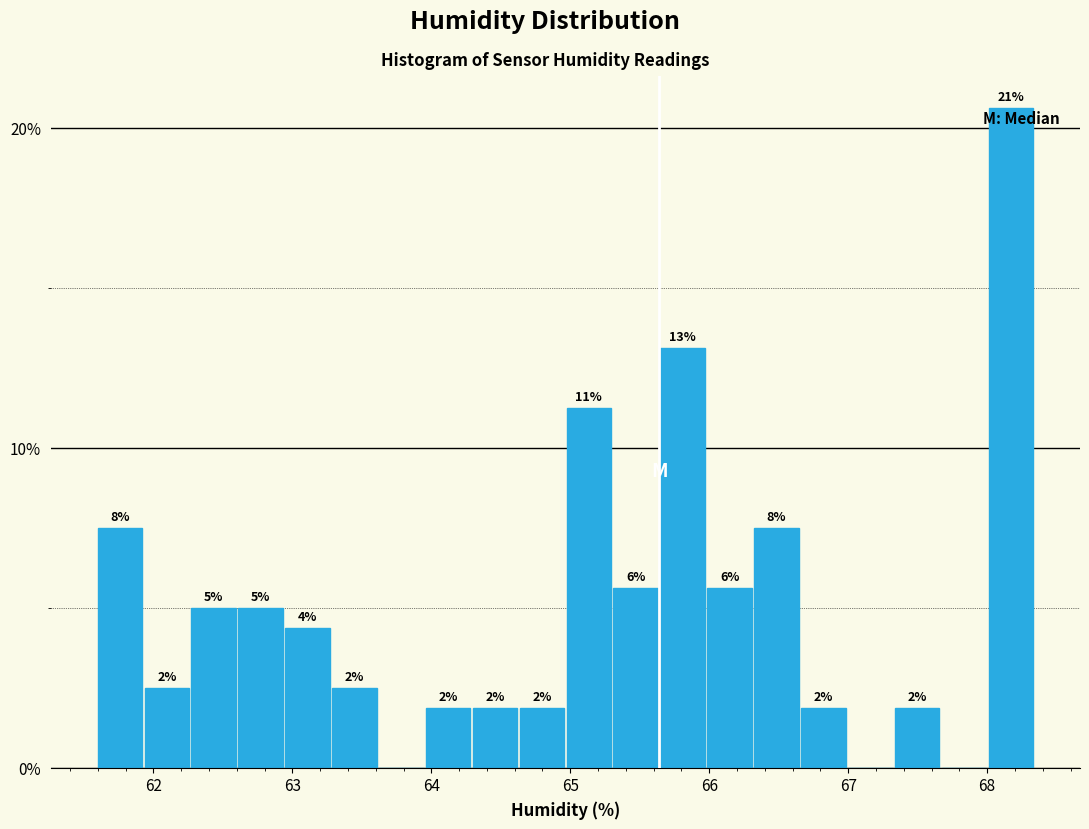

Around what value on the x-axis is the tallest bar? Give the approximate position of its centre, as read against the axis.

68.2